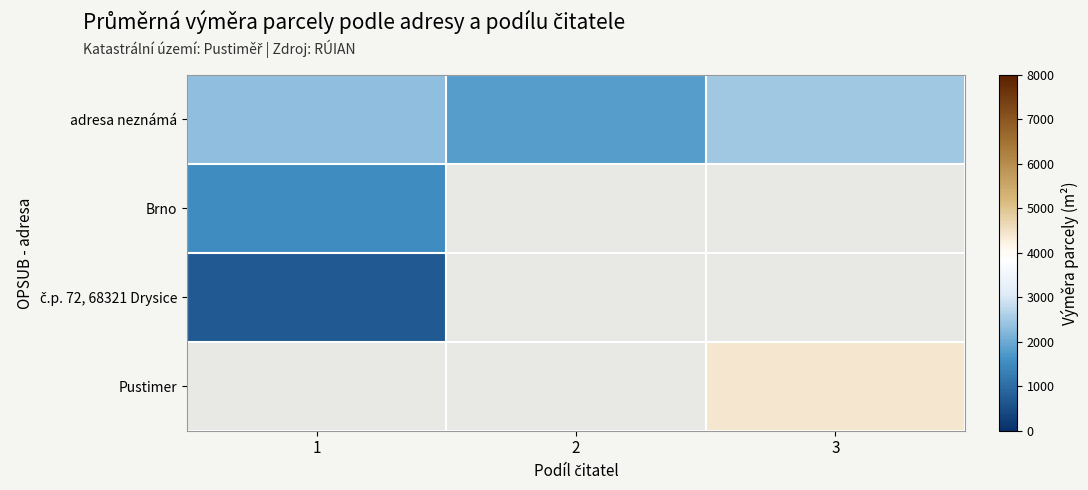

Rank the series at 2 from highest to lowest value.

adresa neznámá, Brno, č.p. 72, 68321 Drysice, Pustimer